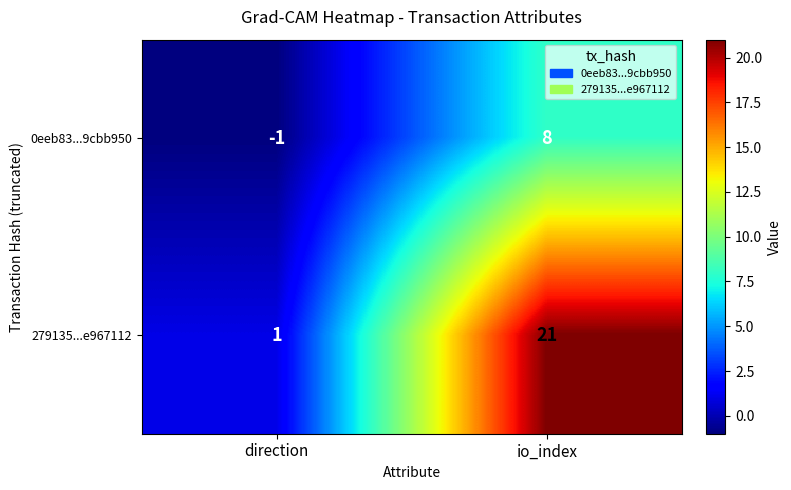

How many data points in 0eeb83...9cbb950 are less than 8?

1